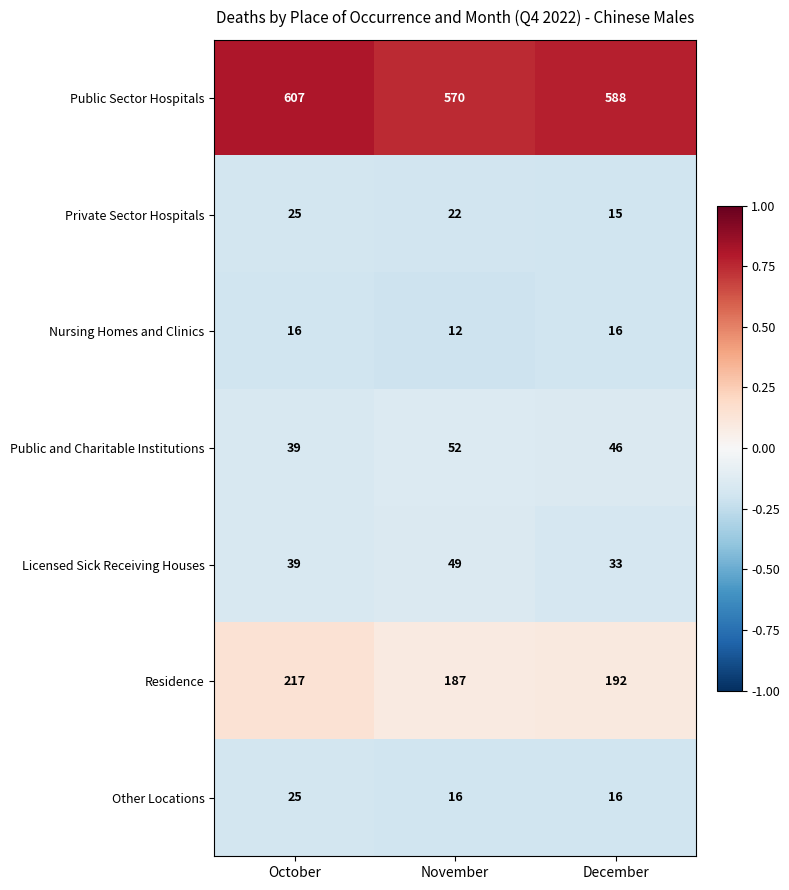

The value of Public Sector Hospitals at November is 781. True or false?

False